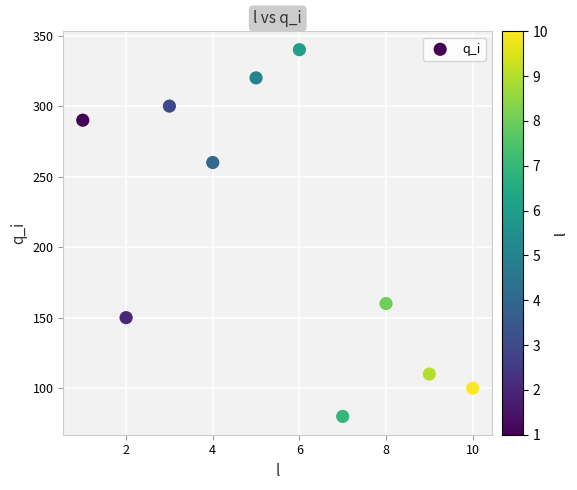

What is the range of Y values (max minus min)?

260